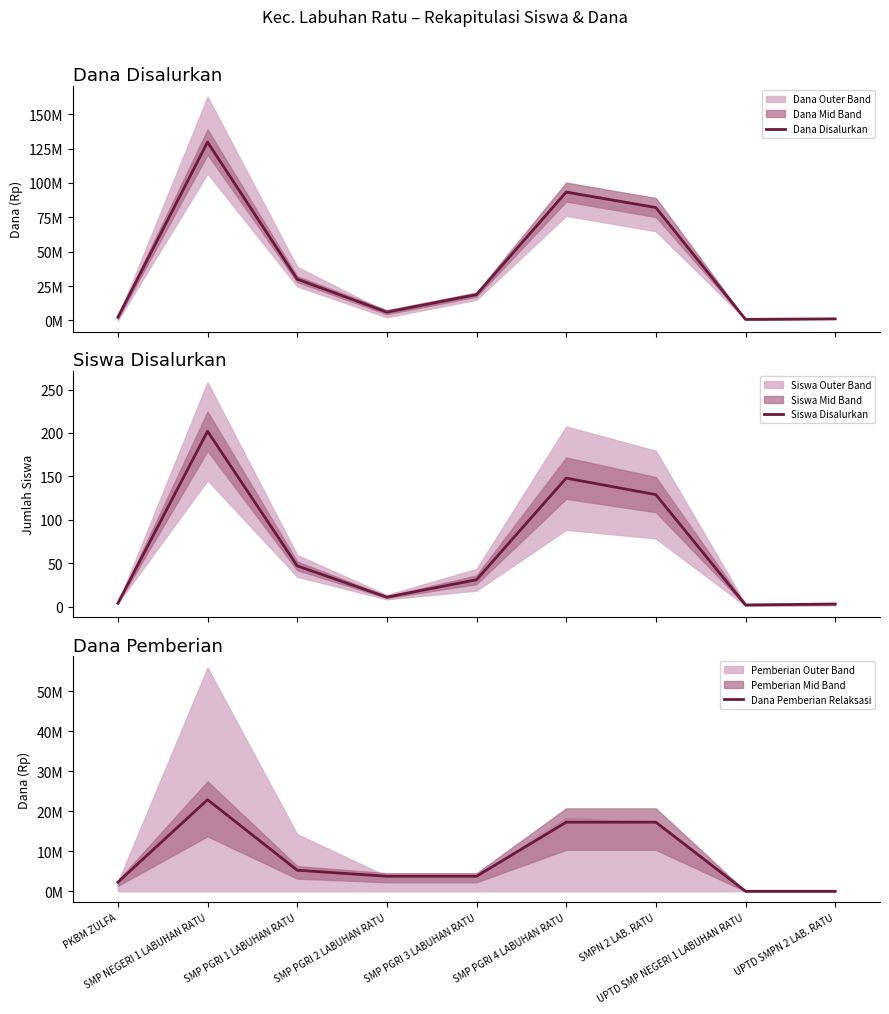

At which category does Dana Disalurkan reach its first local valley?

SMP PGRI 2 LABUHAN RATU